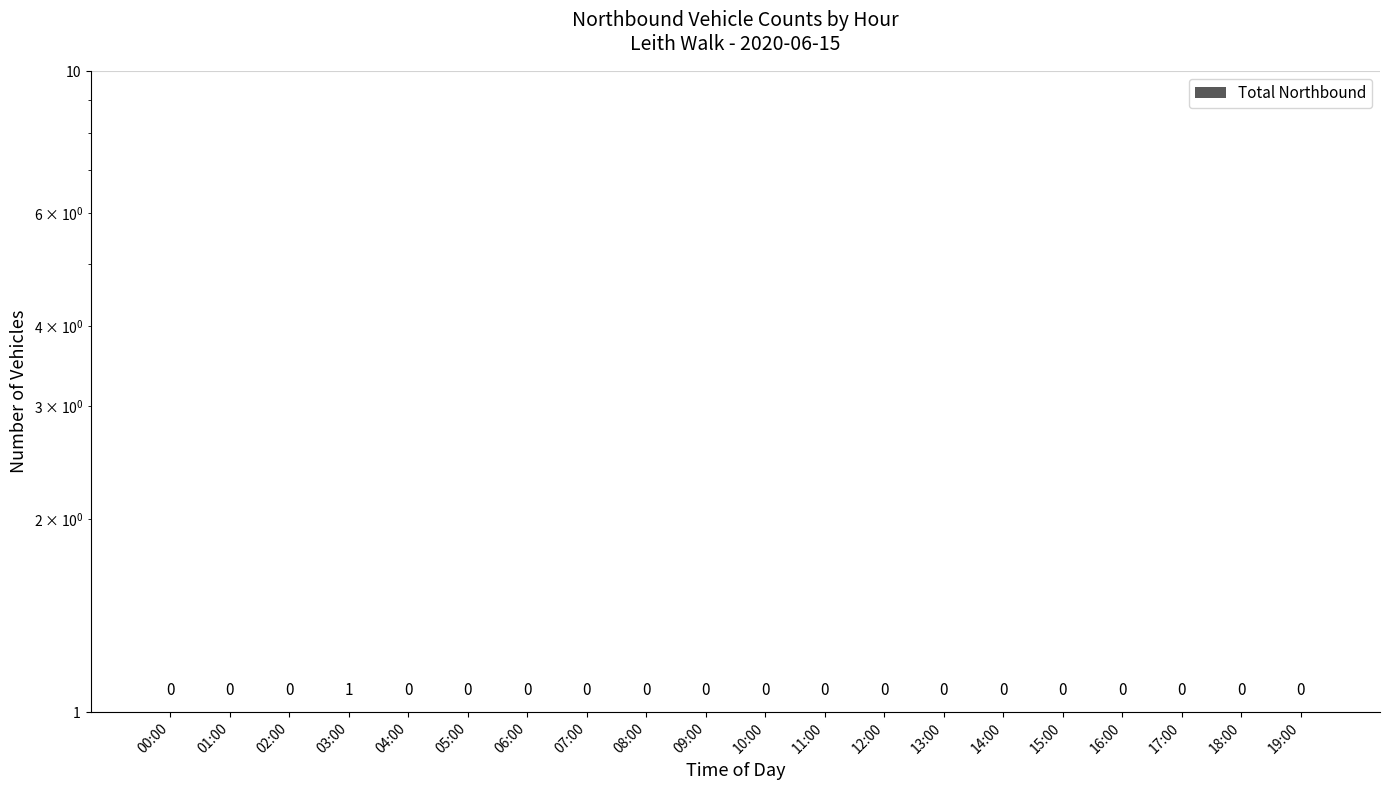

What is the label of the 14th bar from the left?

13:00